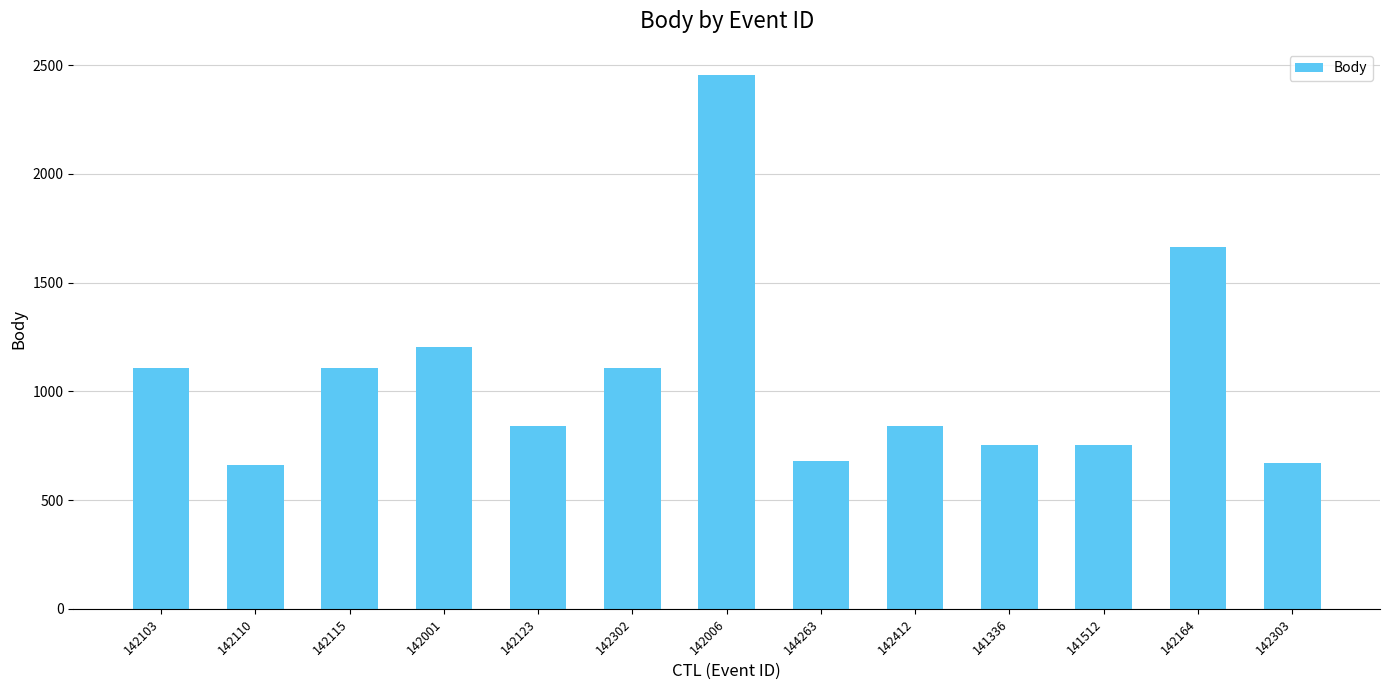

Where does the data first go above 841?

142103